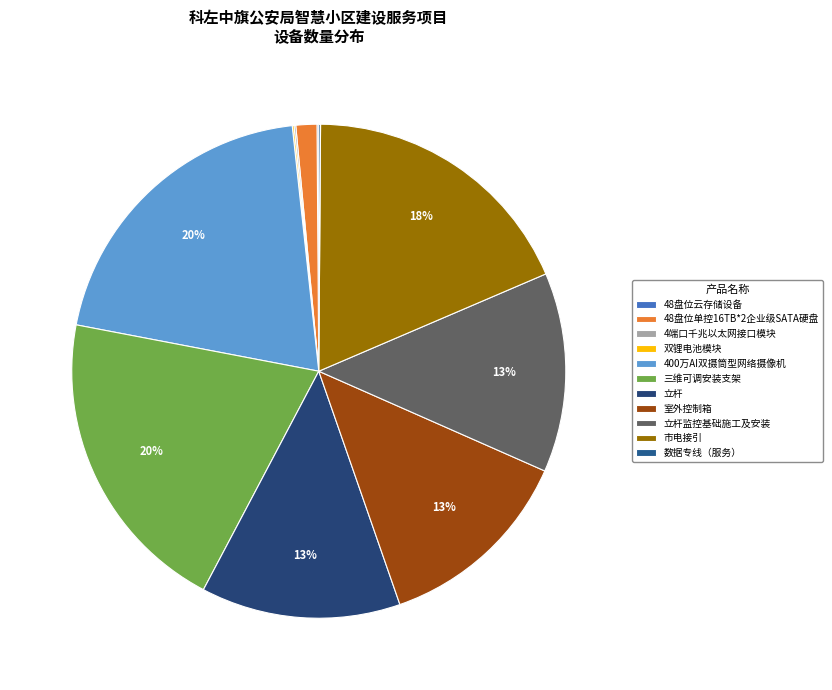

The 市电接引 slice represents 18% of the pie. True or false?

True